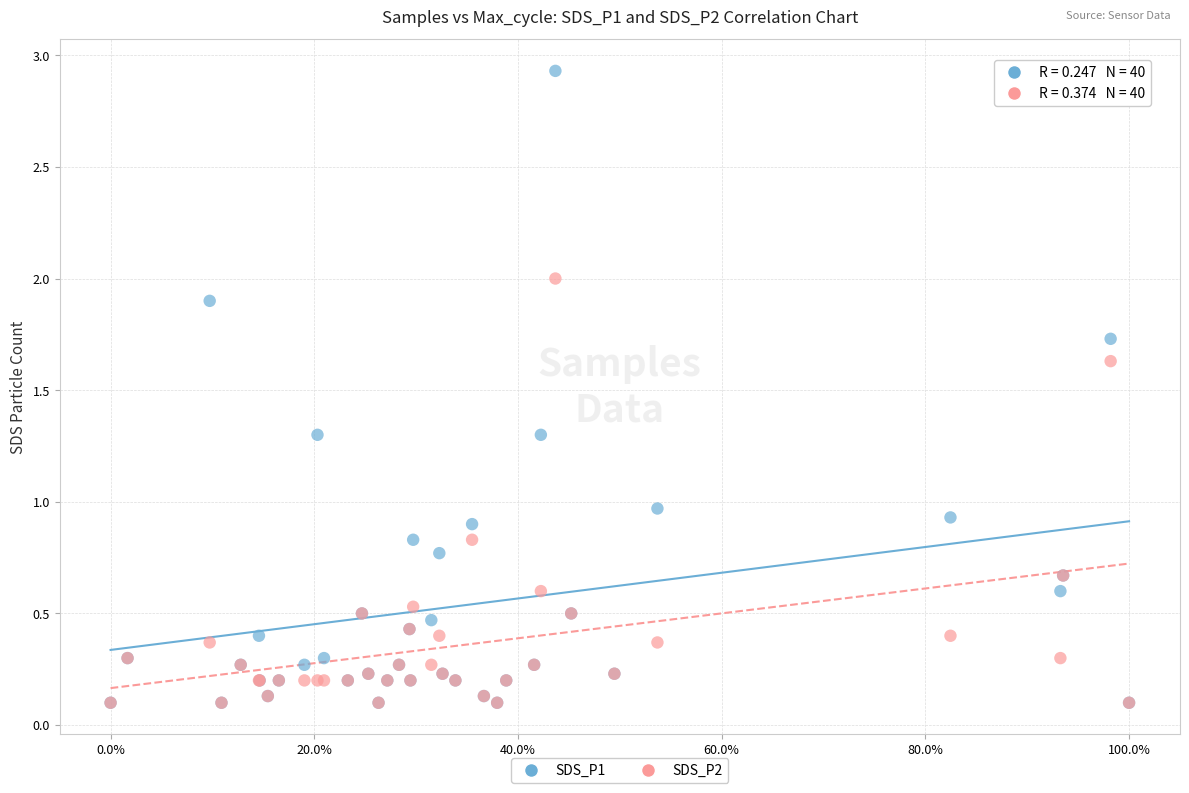

What are all the series names shown in the legend?

SDS_P1, SDS_P2